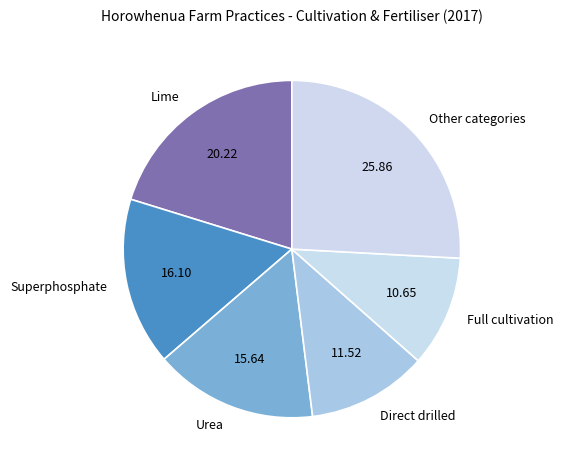

Does any single category account for the majority?

No